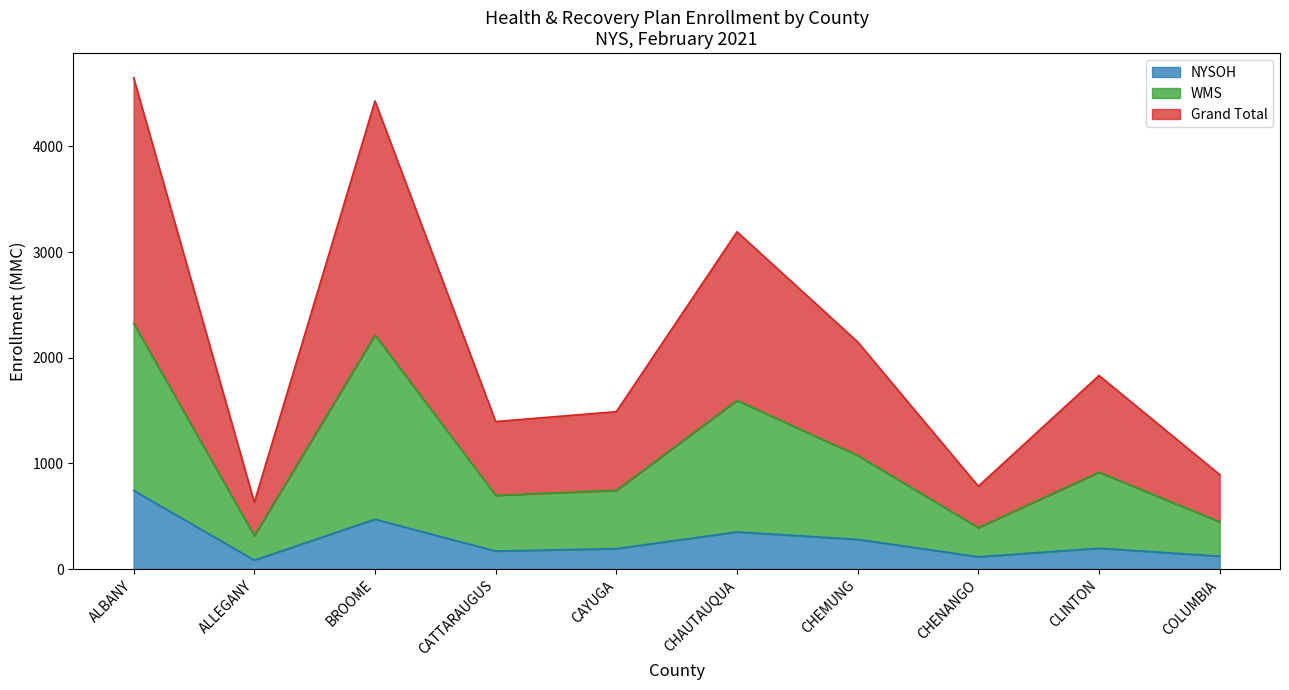

What position from the right is CATTARAUGUS?

7